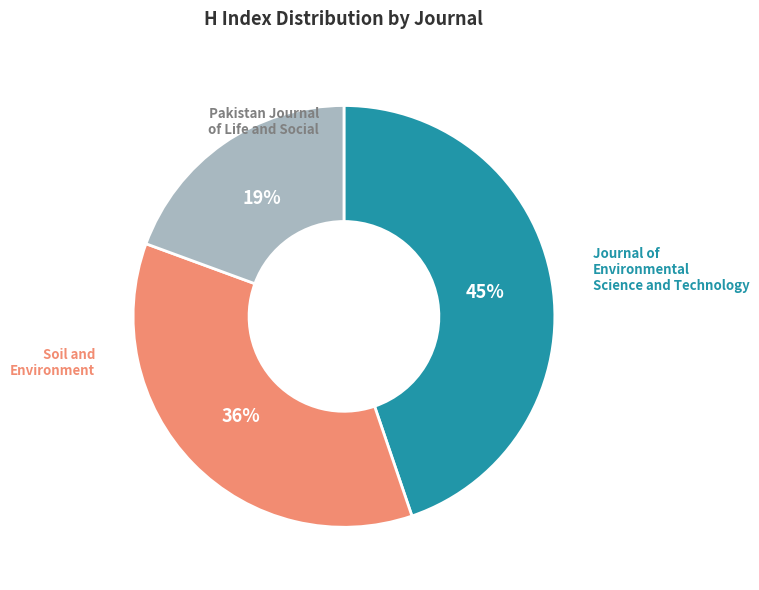

How many slices are in this pie chart?

3